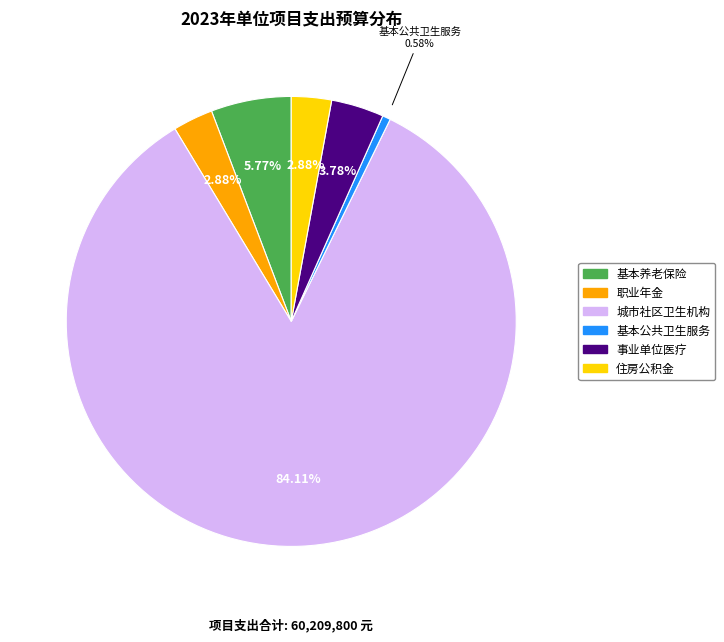

What is the ratio of the value at 住房公积金 to the value at 基本公共卫生服务?

5.0